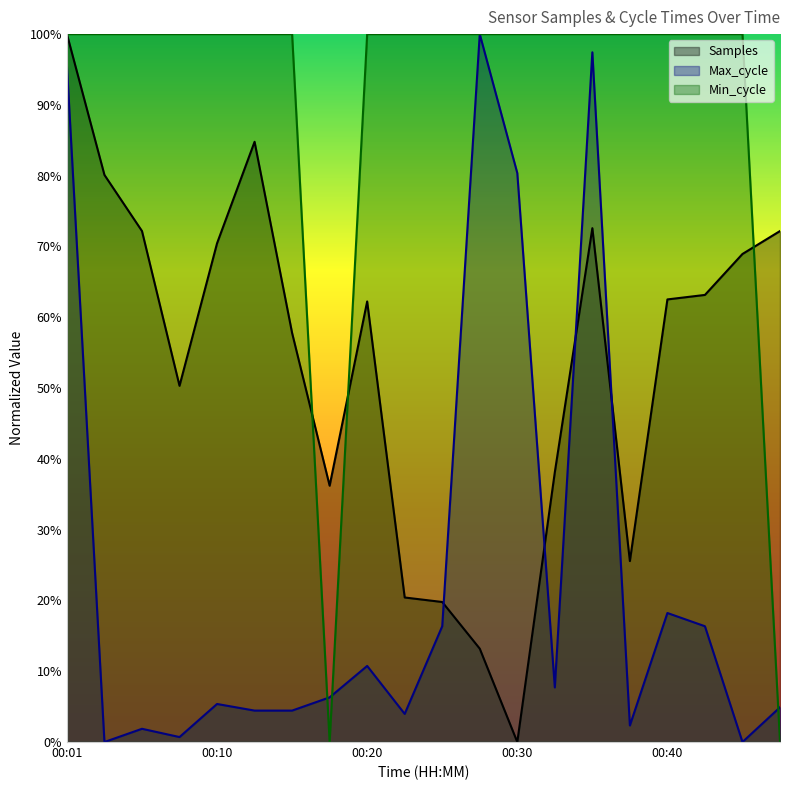

What is the spread (max minus min) of values at 00:23?

1.0